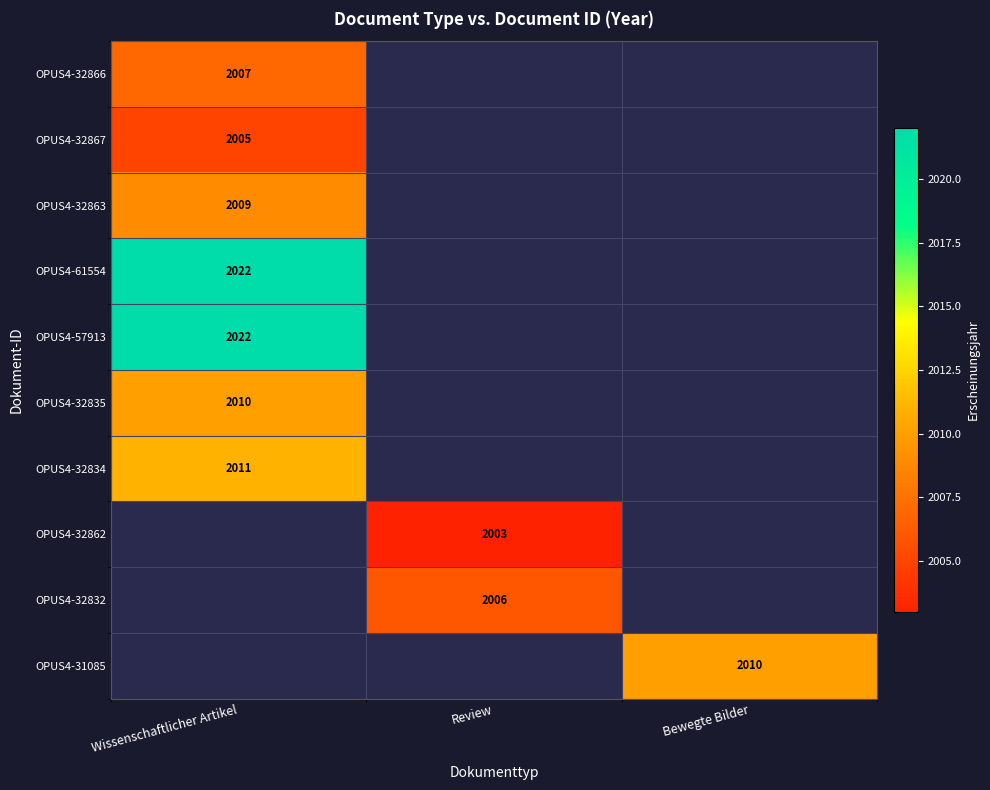

At how many categories does at least one series exceed 2007?

2